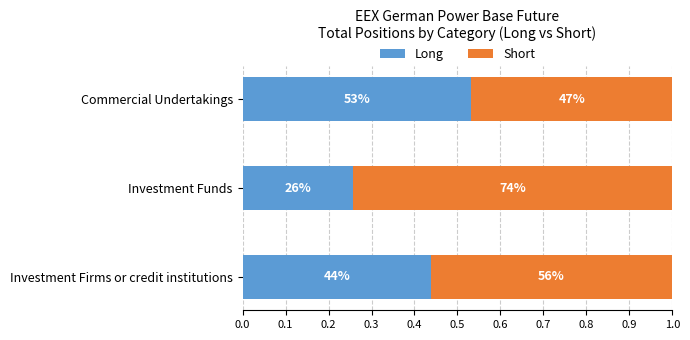

Which series has the widest spread of values?

Long